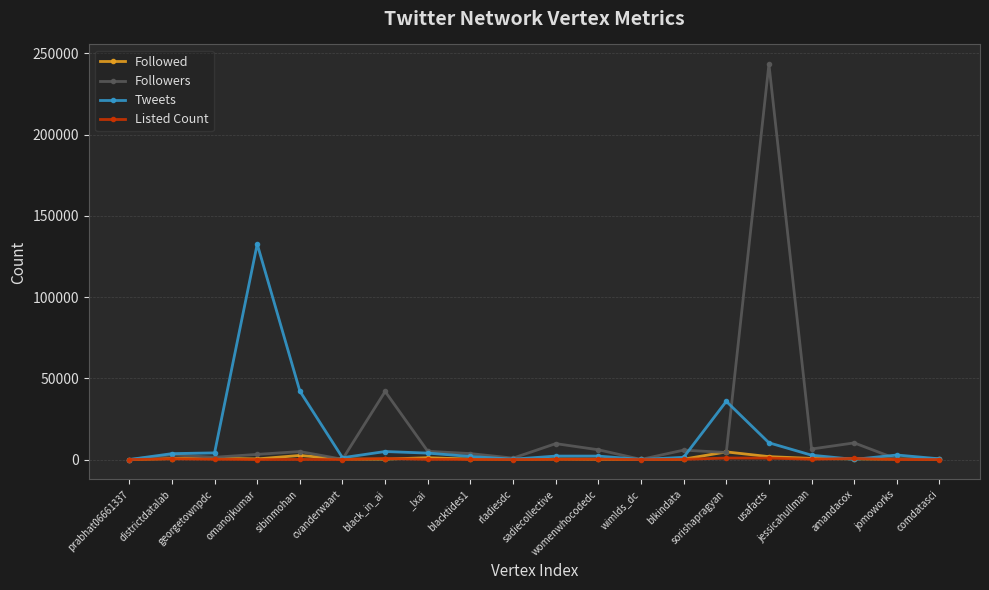

Where does the Listed Count series first go above 105?

districtdatalab